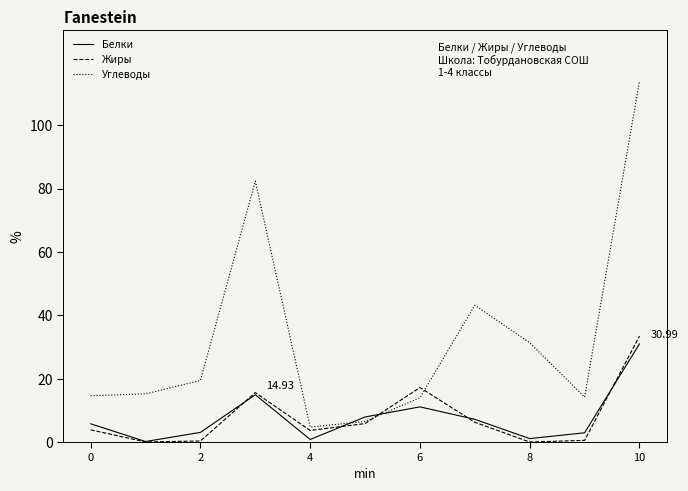

True or false: Жиры and Углеводы cross at least once.

True